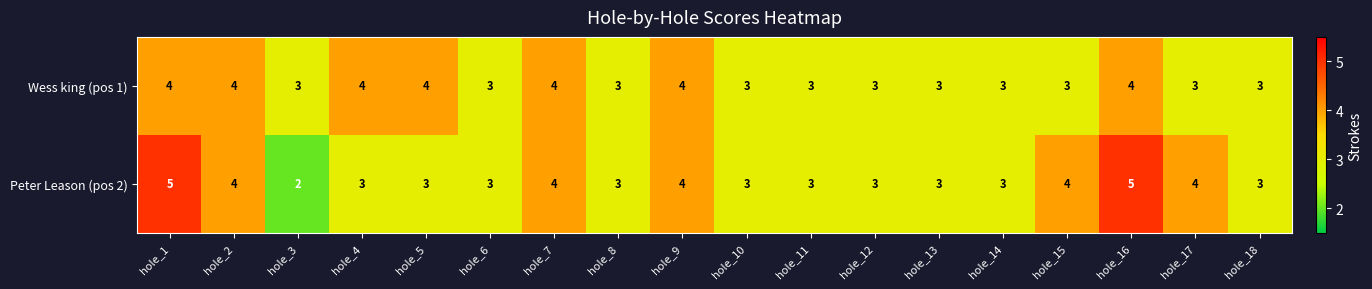

Which series has the widest spread of values?

Peter Leason (pos 2)